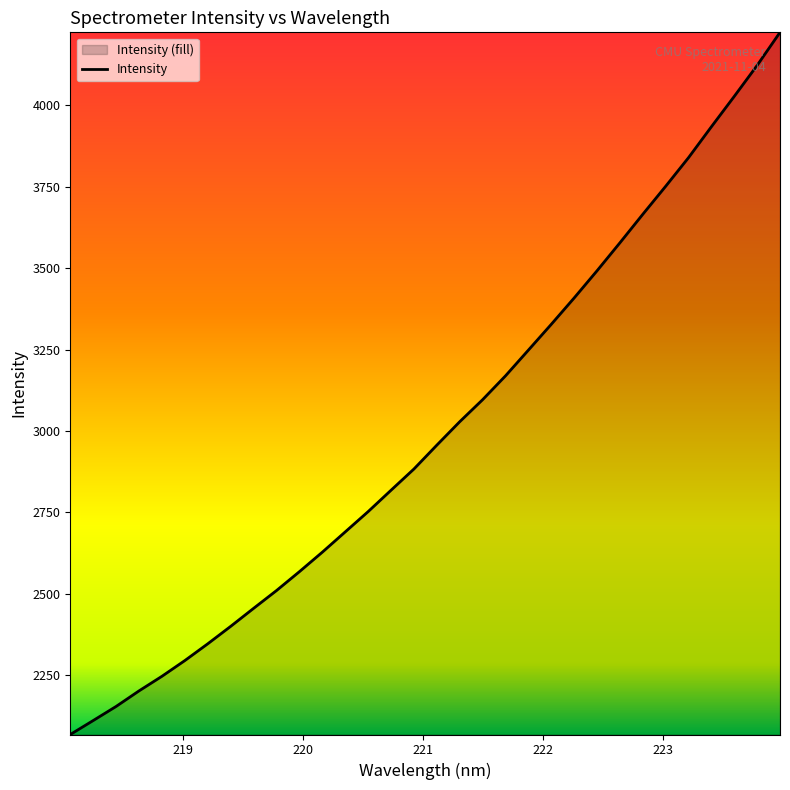

What is the maximum value shown in the chart?

4224.4